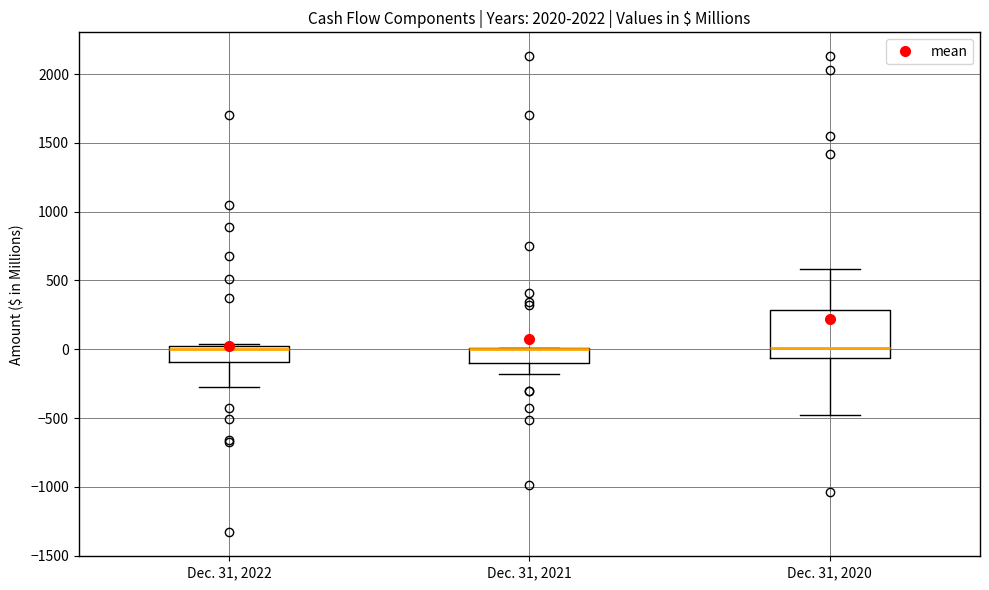

Where is the upper edge of the box for Dec. 31, 2022 on the y-axis? The values are not printed on the chart, so give them approximately, as read against the axis.

50